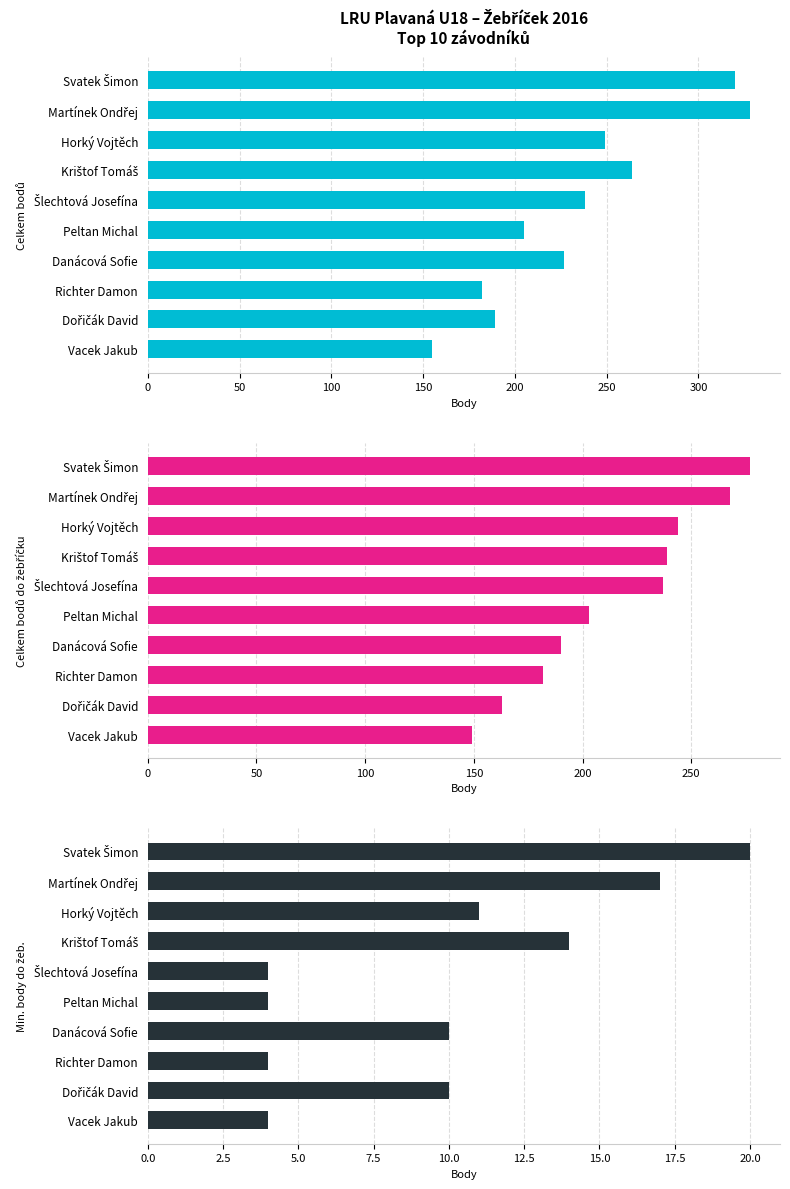

Is it true that Celkem bodů do žebříčku equals 149 at Vacek Jakub?

True